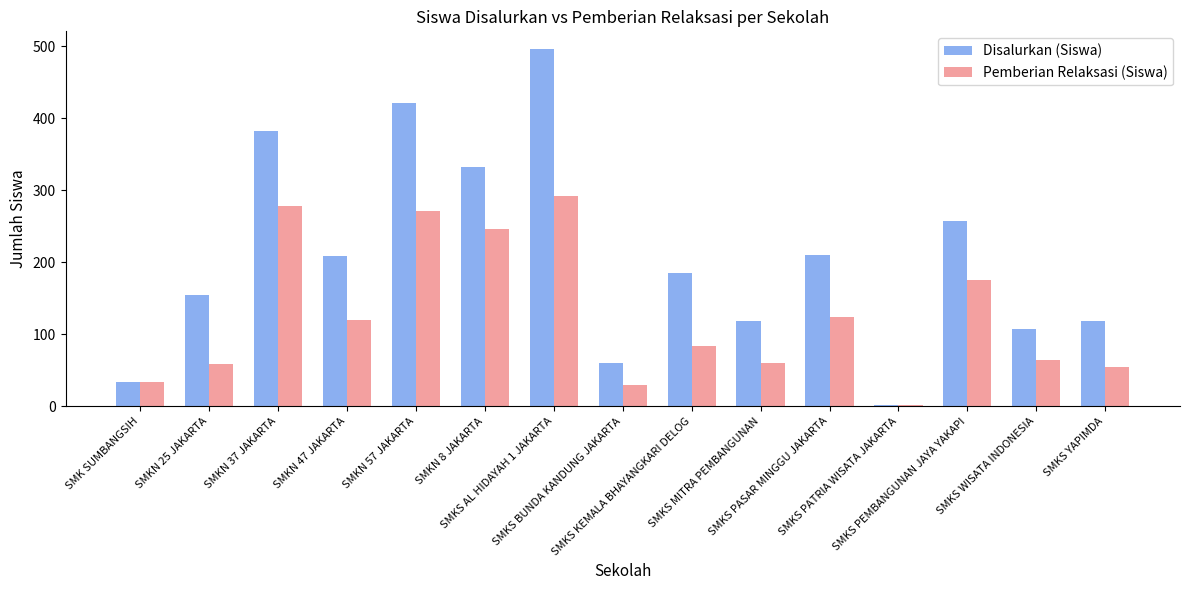

What is the label of the 4th bar from the right?

SMKS PATRIA WISATA JAKARTA